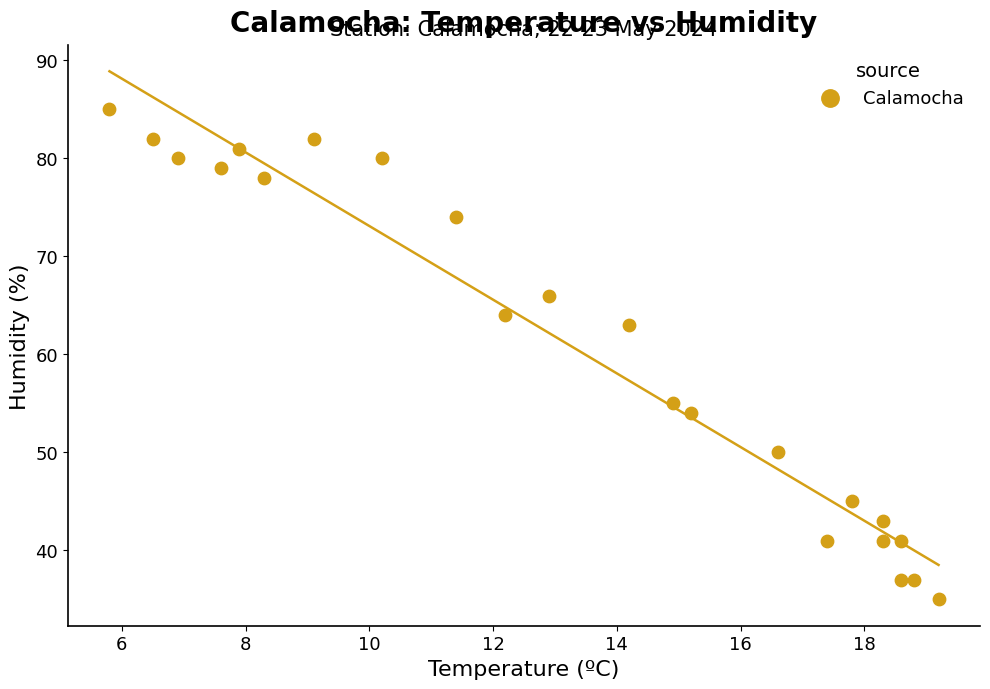

What is the range of Y values (max minus min)?

50